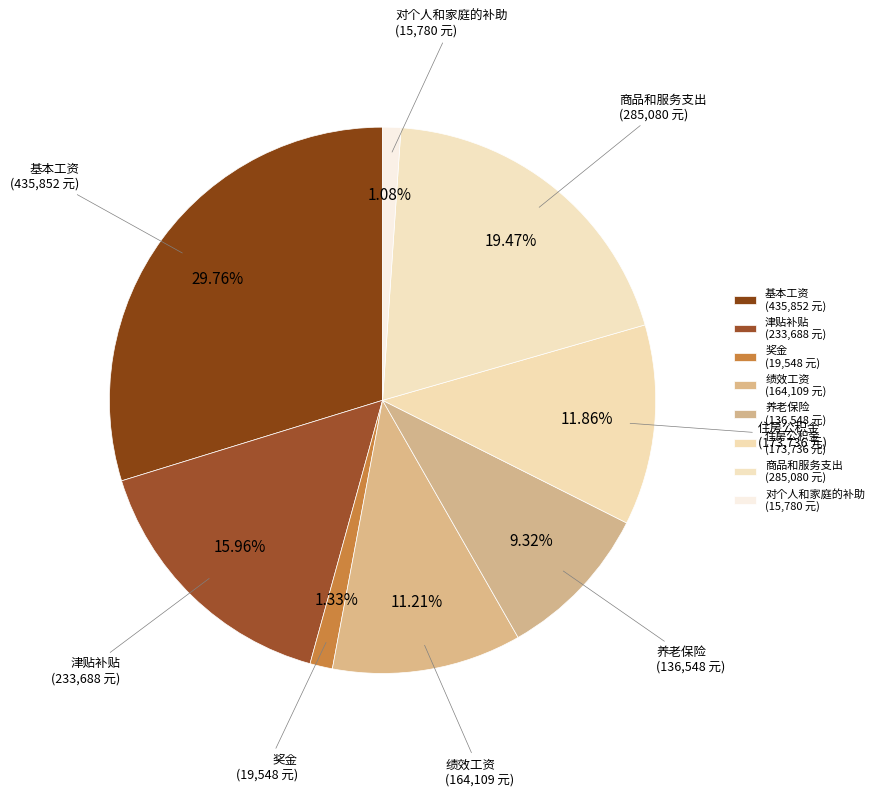

To the nearest percent, what is the difference between the 奖金 and 绩效工资 slice percentages?

10%